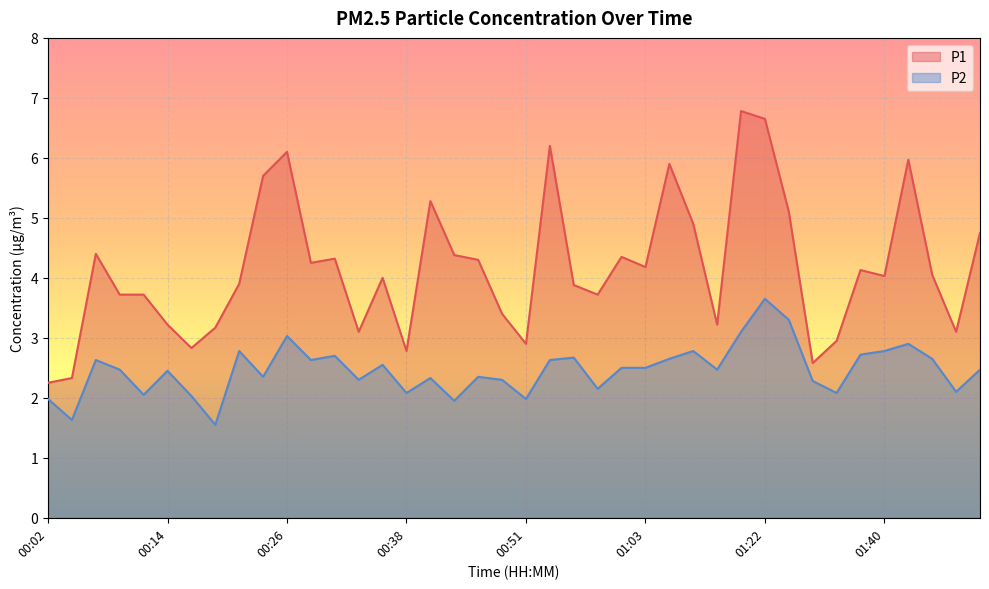

True or false: P2 and P1 intersect in this chart.

False